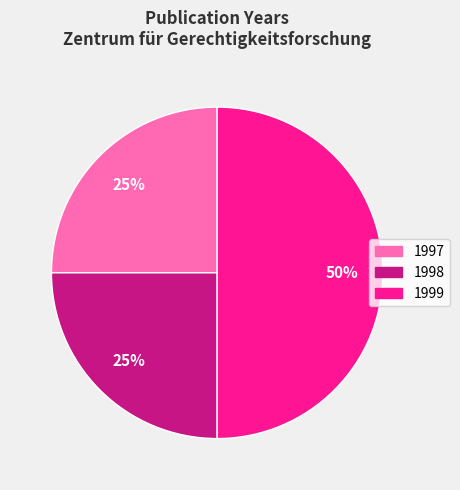

To the nearest percent, what is the average slice percentage?

33%